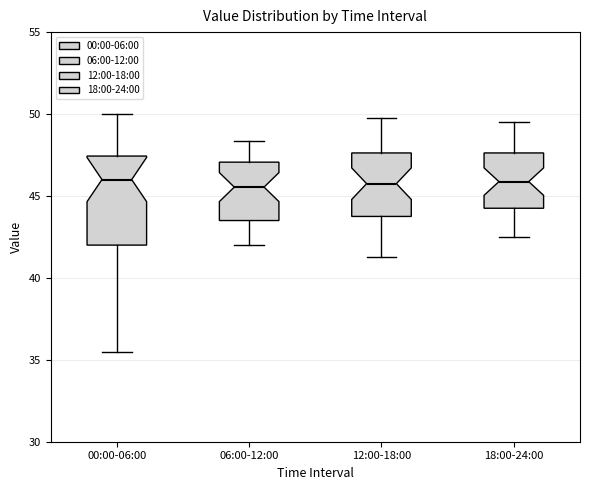

Reading left to right, transcribe this box plot: for each box, give where its median line is, the range the box spans, and where its two whiskers end, as read against the y-axis. The values are not printed on the chart, so give them approximately, as read against the axis.

00:00-06:00: median 46.0, box 42.0 to 47.5, whiskers 35.5 to 50.0
06:00-12:00: median 45.5, box 43.5 to 47.0, whiskers 42.0 to 48.5
12:00-18:00: median 46.0, box 44.0 to 47.5, whiskers 41.5 to 50.0
18:00-24:00: median 46.0, box 44.5 to 47.5, whiskers 42.5 to 49.5